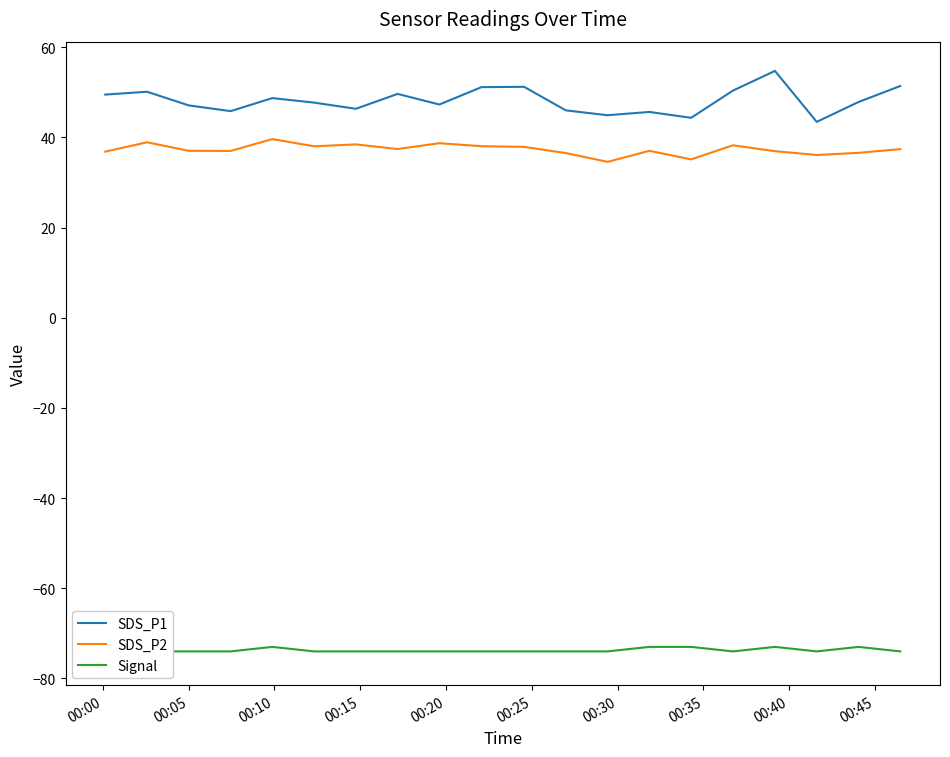

Does the chart display data point markers on the line(s)?

No